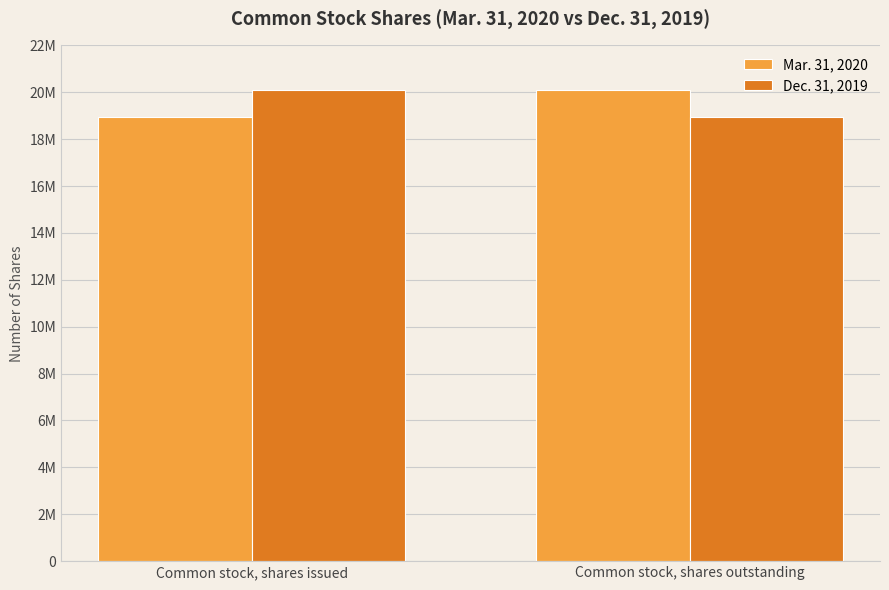

Does the chart contain any negative values?

No